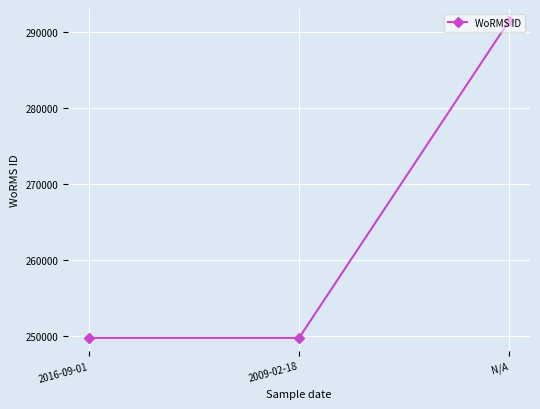

What is the approximate value at N/A, to the nearest 100?

291400